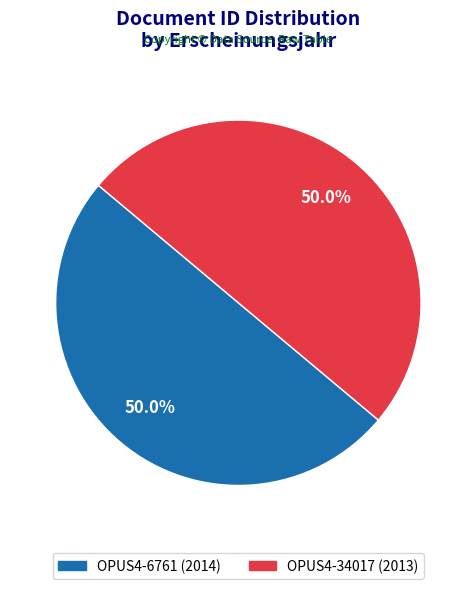

How much of the chart is everything except OPUS4-34017?

50.0%